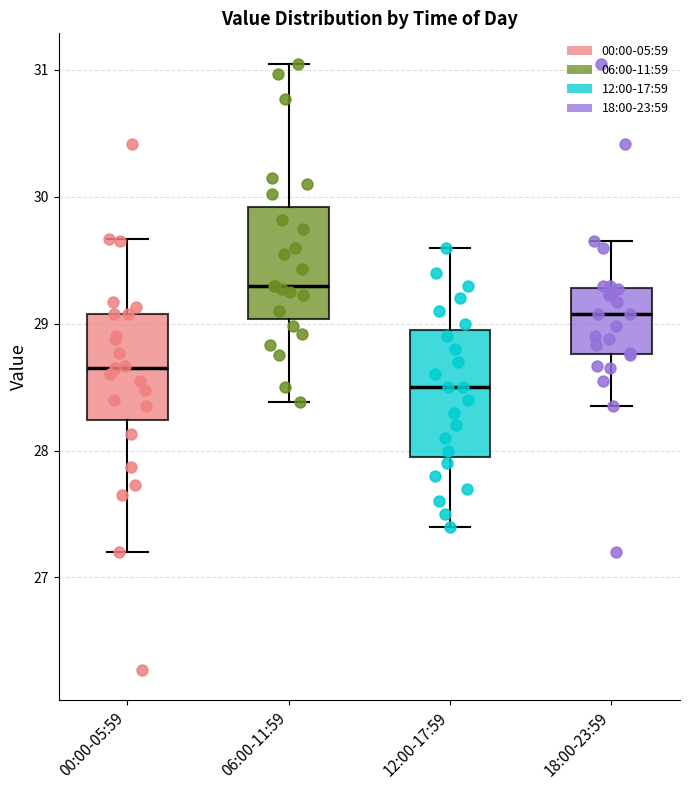

Which box's median line is the lowest?

12:00-17:59